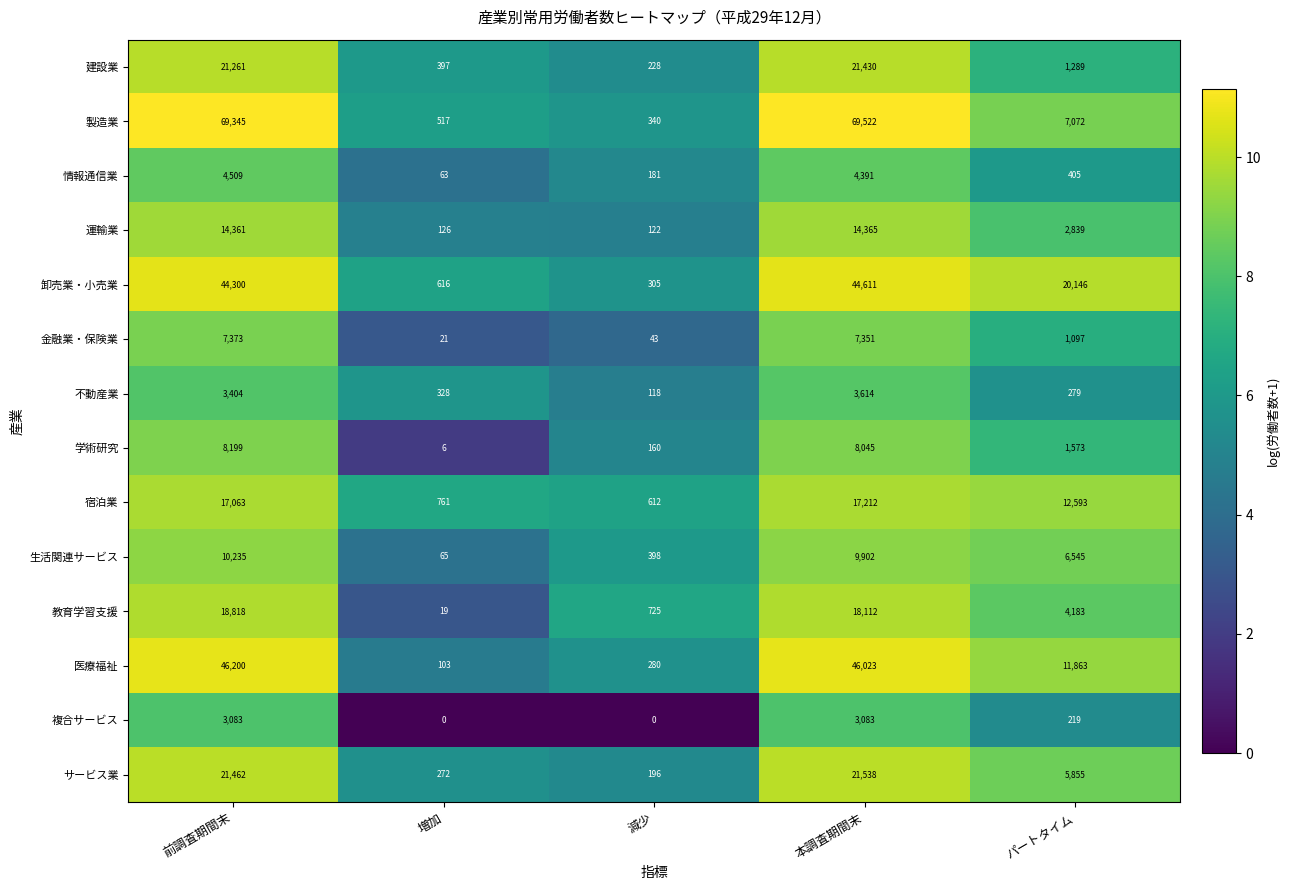

True or false: 製造業 has a value of 99972 at 本調査期間末.

False